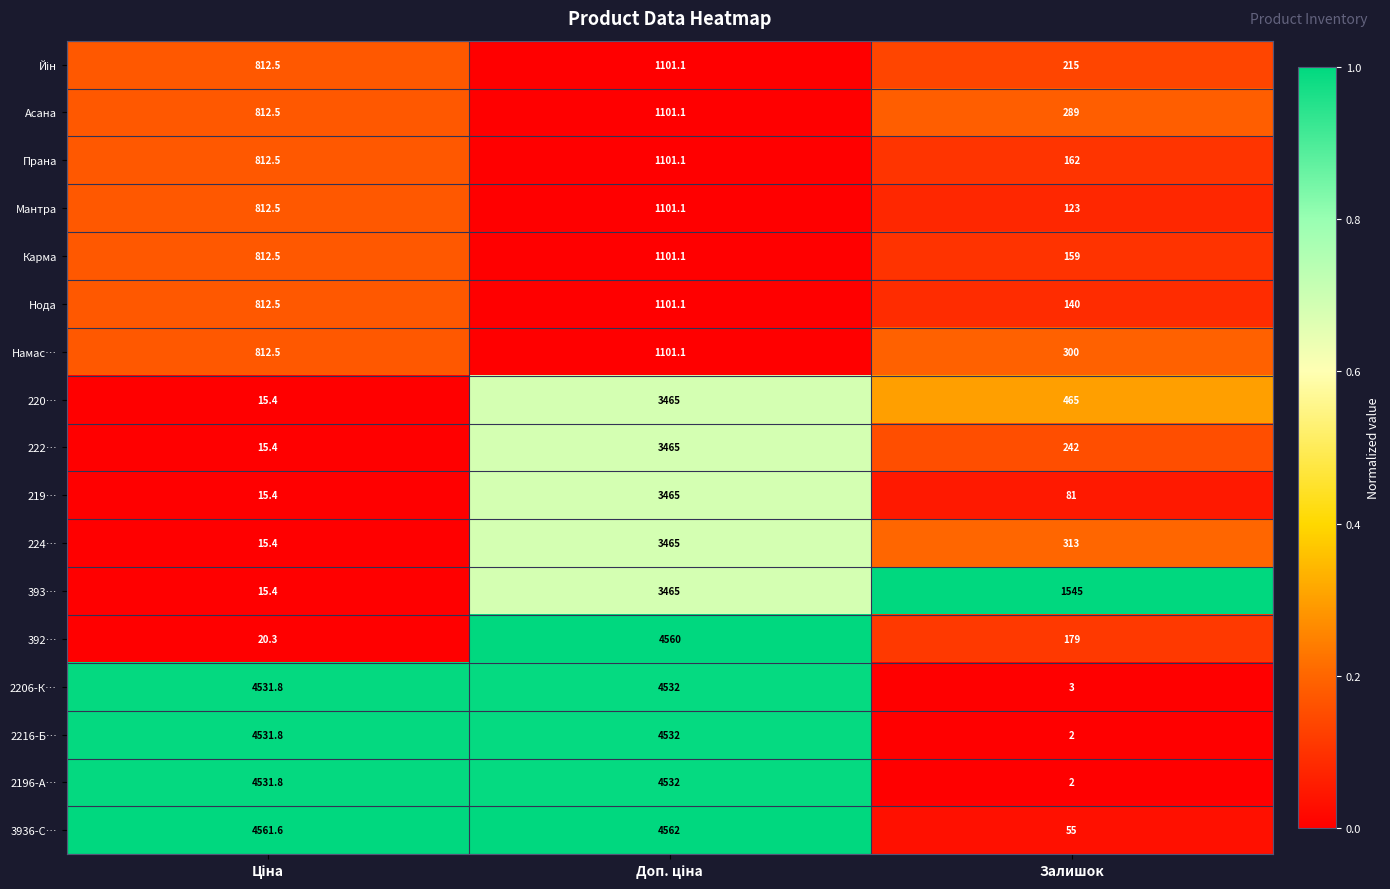

The 392… series shows 179.0 at Залишок. True or false?

True